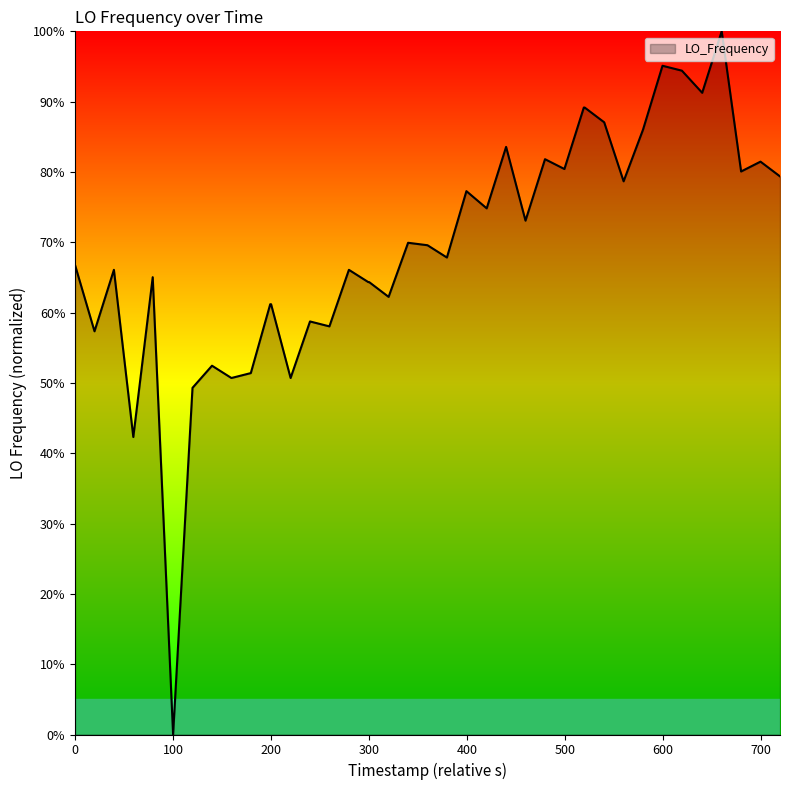

What is the greatest value displayed?

100.0